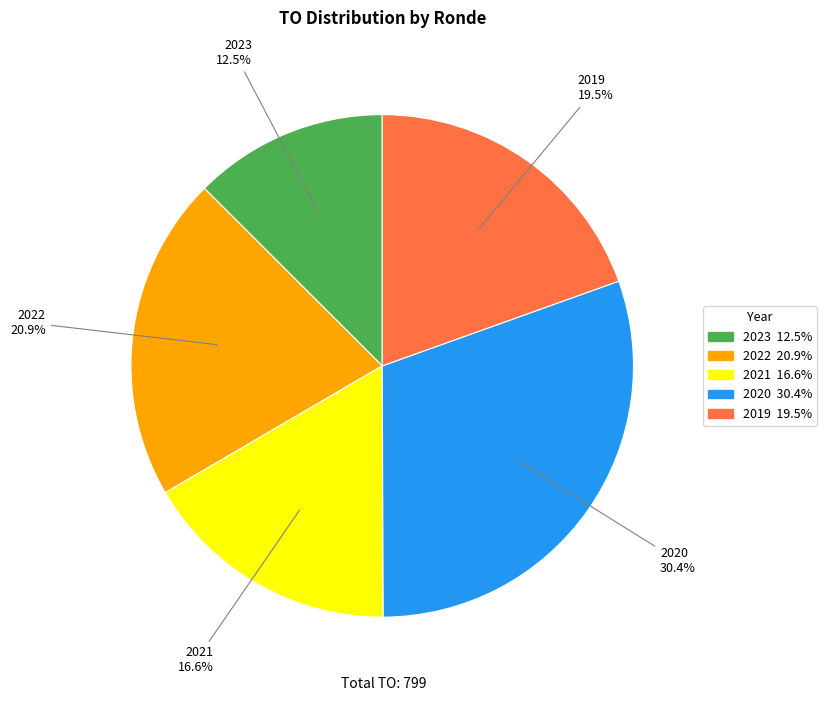

Count the number of slices in the pie.

5